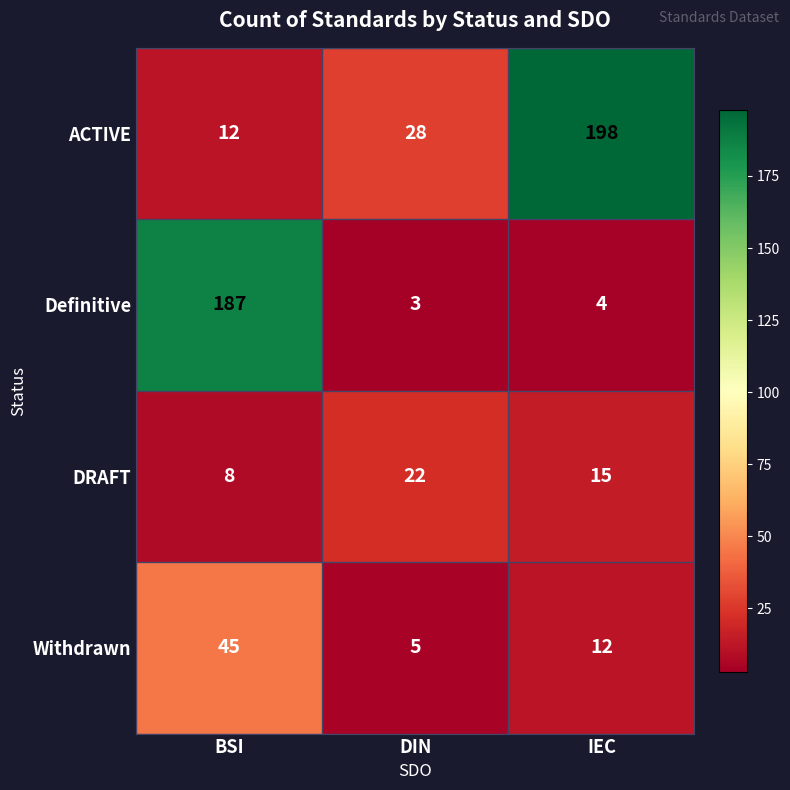

Which series has the widest spread of values?

ACTIVE